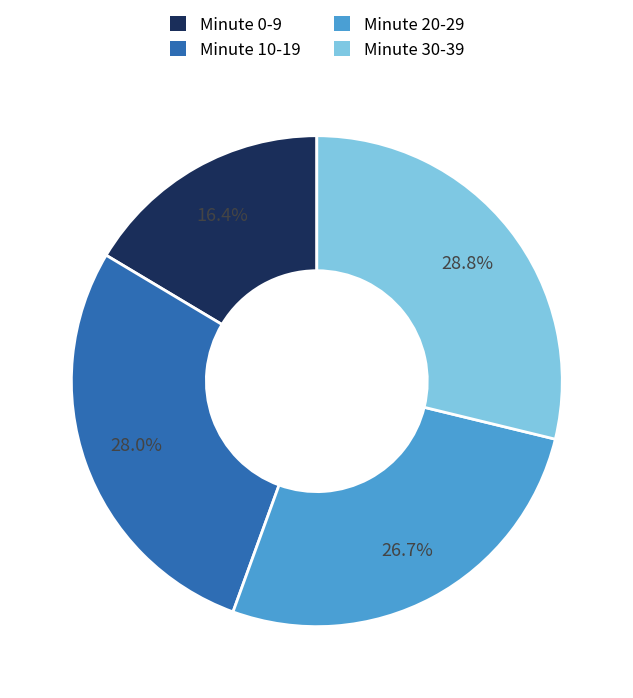

Does any single category account for the majority?

No